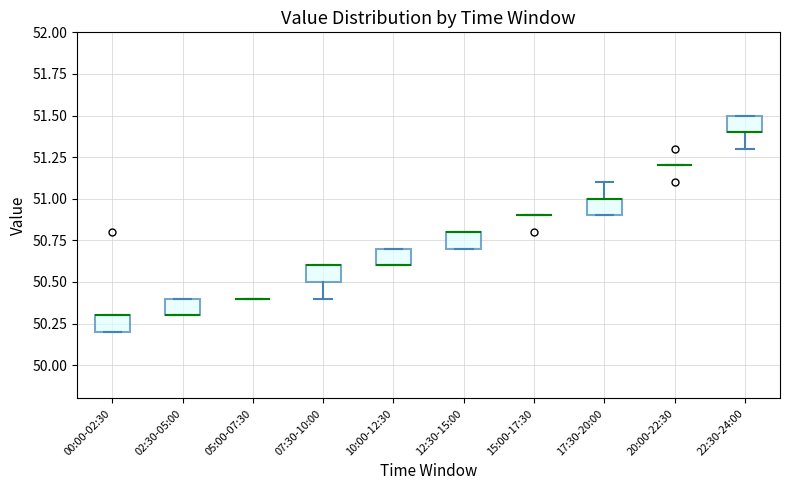

Where is the upper edge of the box for 02:30-05:00 on the y-axis? The values are not printed on the chart, so give them approximately, as read against the axis.

50.4